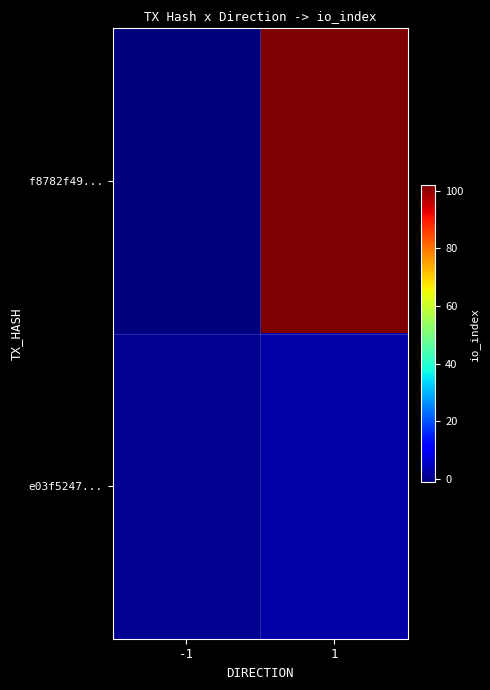

Reading left to right, extract all data points from this chart.

f8782f49...: -1=-1	1=102
e03f5247...: -1=1	1=3